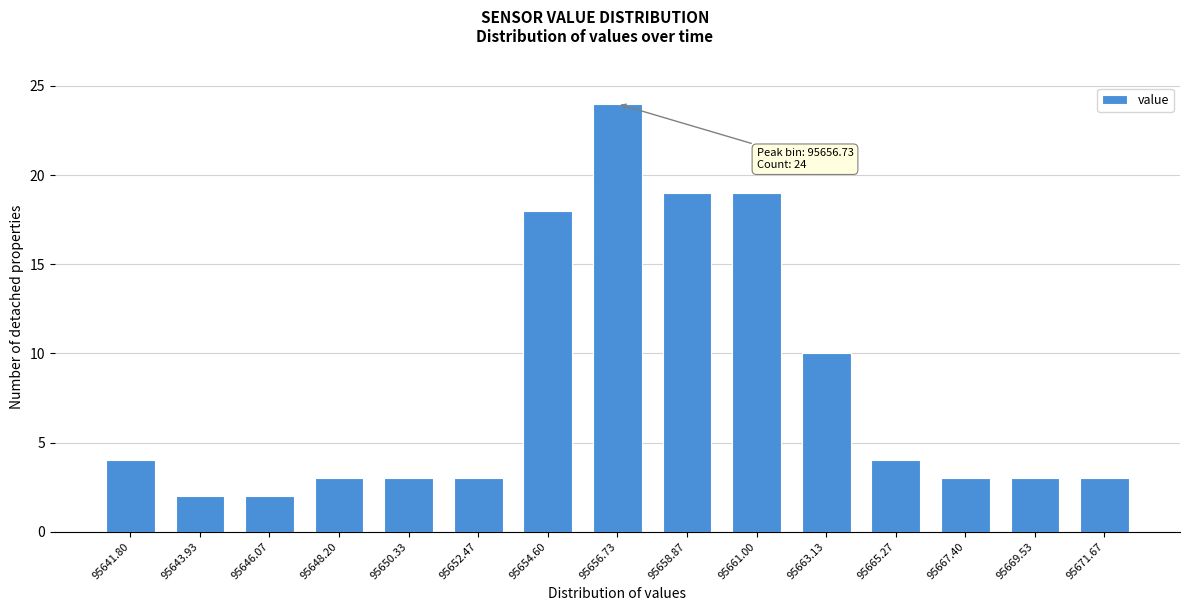

Reading left to right, list all the values displayed in this chart.

4	2	2	3	3	3	18	24	19	19	10	4	3	3	3